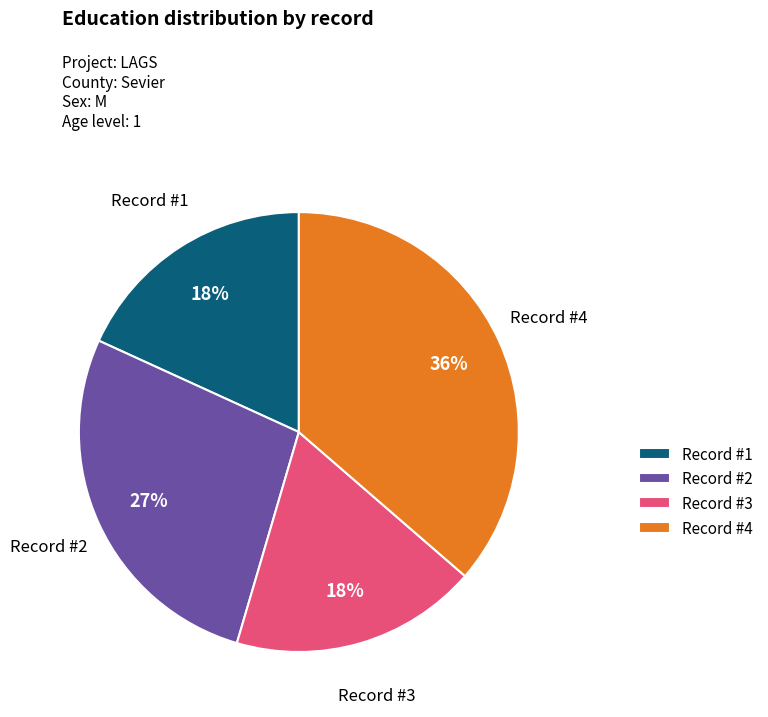

How many slices are in this pie chart?

4